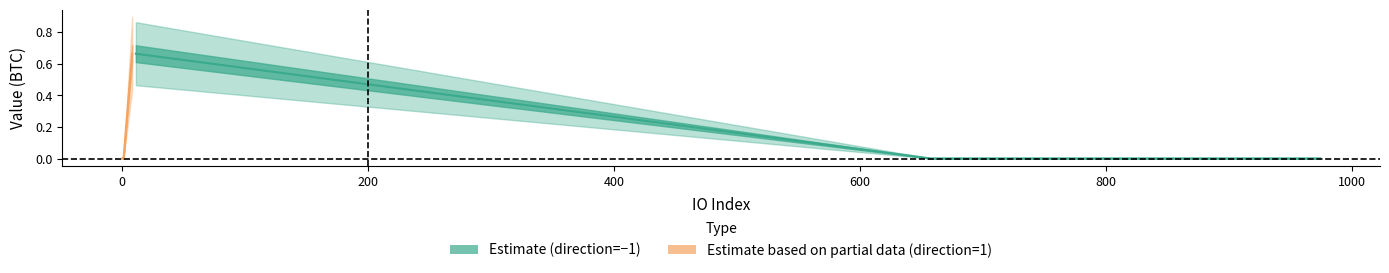

What is the difference between the maximum and minimum values in the Estimate based on partial data (direction=1) series?

0.7